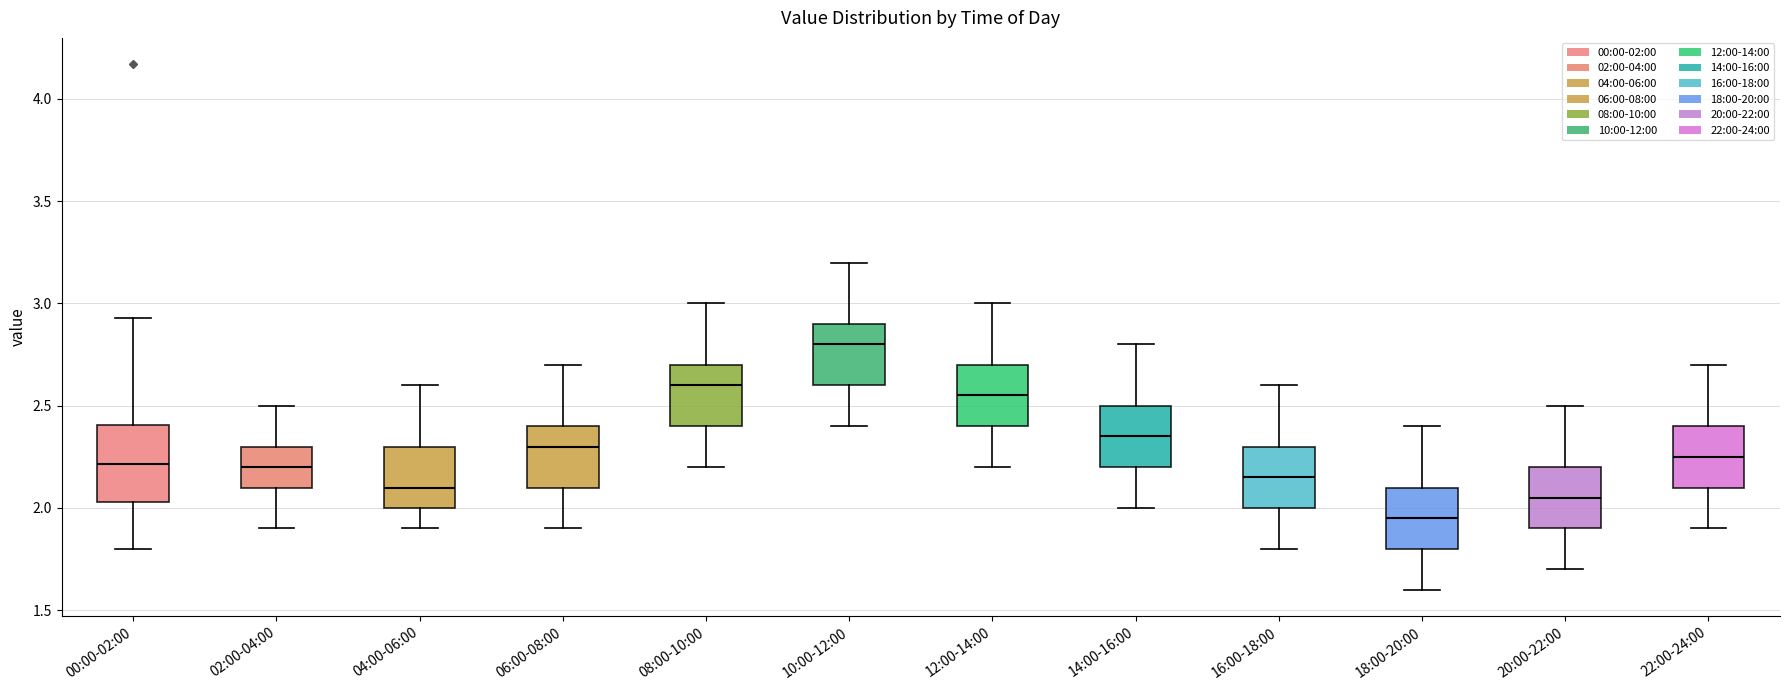

Where does the lower whisker of the box for 10:00-12:00 end on the y-axis? The values are not printed on the chart, so give them approximately, as read against the axis.

2.40